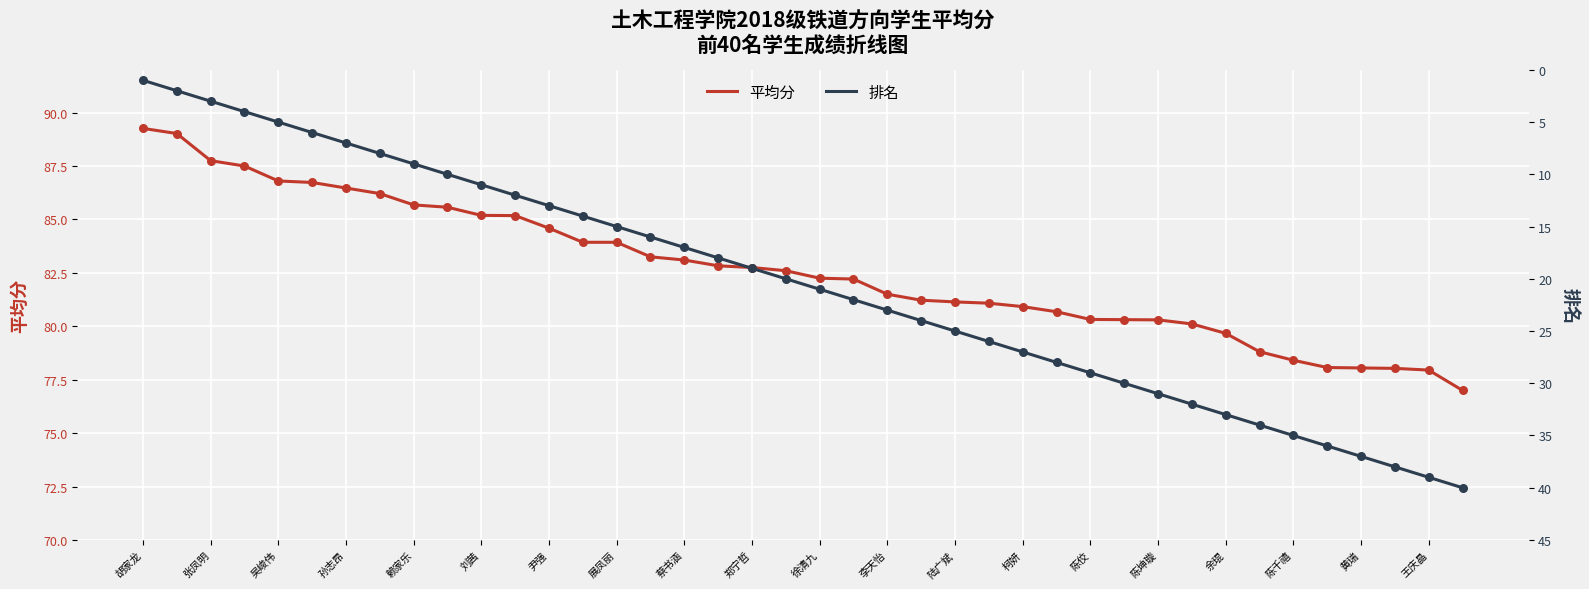

Which series contains the lowest Y value?

排名